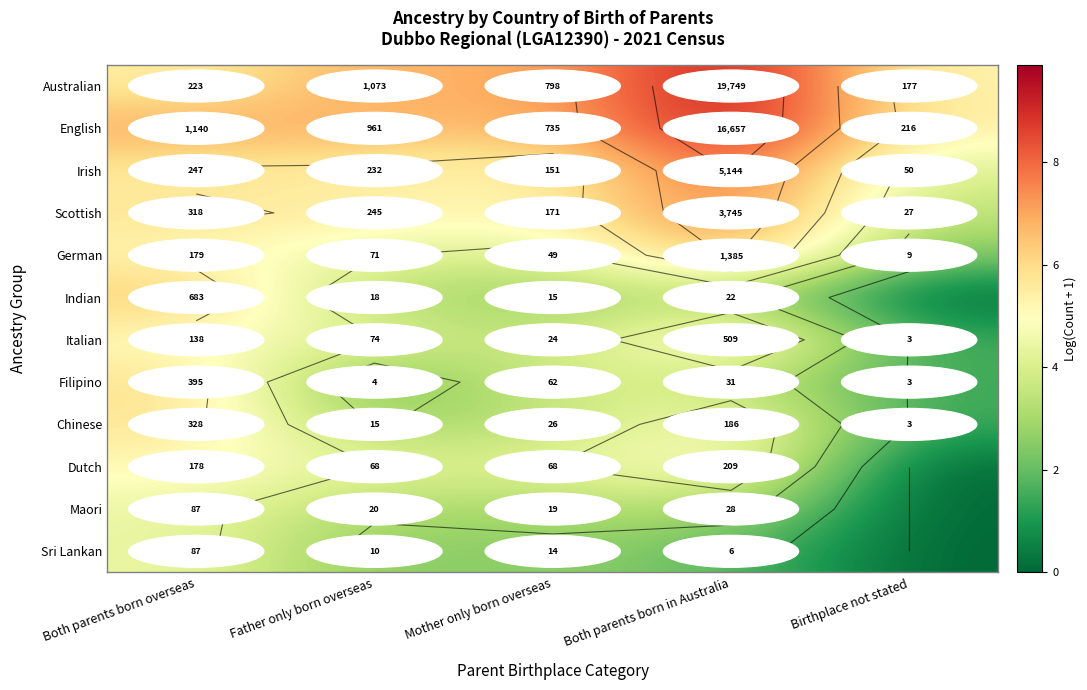

How many data points in Filipino are above 3?

3